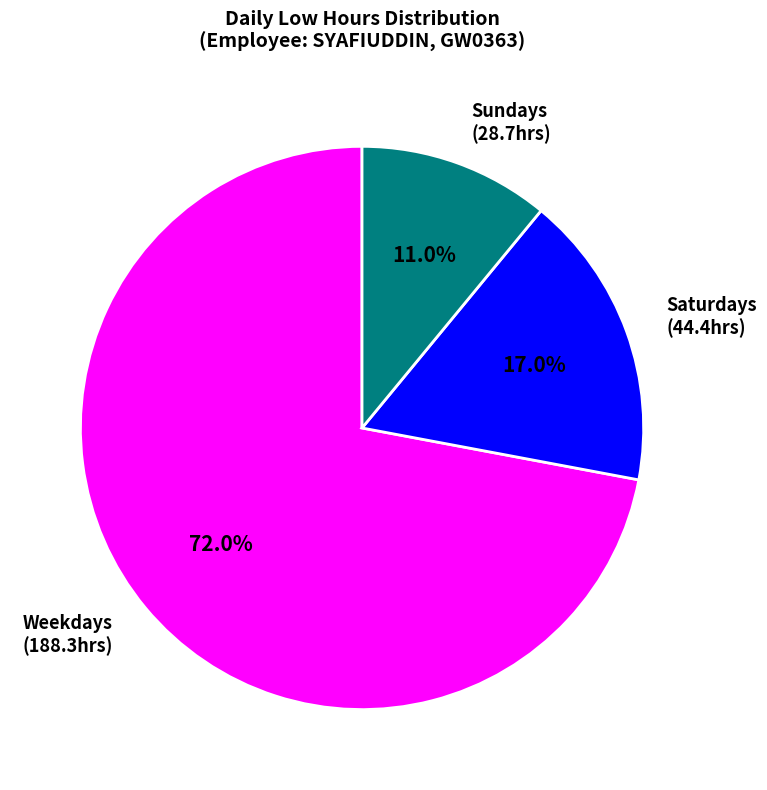

Approximately how many times larger is the value at Weekdays compared to Saturdays?

4.2